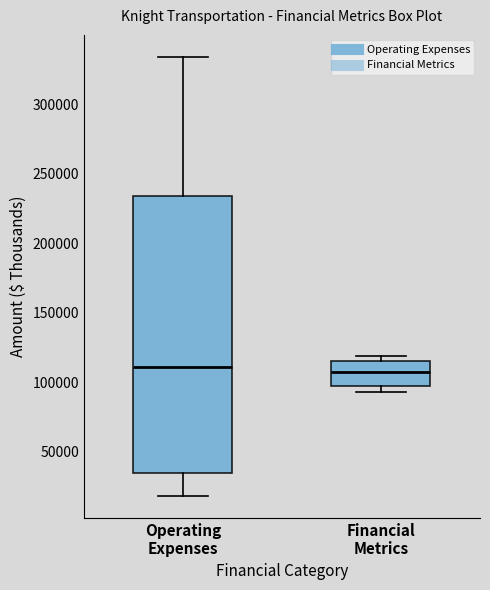

Reading left to right, transcribe this box plot: for each box, give where its median line is, the range the box spans, and where its two whiskers end, as read against the y-axis. The values are not printed on the chart, so give them approximately, as read against the axis.

Operating Expenses: median 110000, box 35000 to 235000, whiskers 20000 to 335000
Financial Metrics: median 110000, box 95000 to 115000, whiskers 95000 (just below the box's lower edge) to 120000